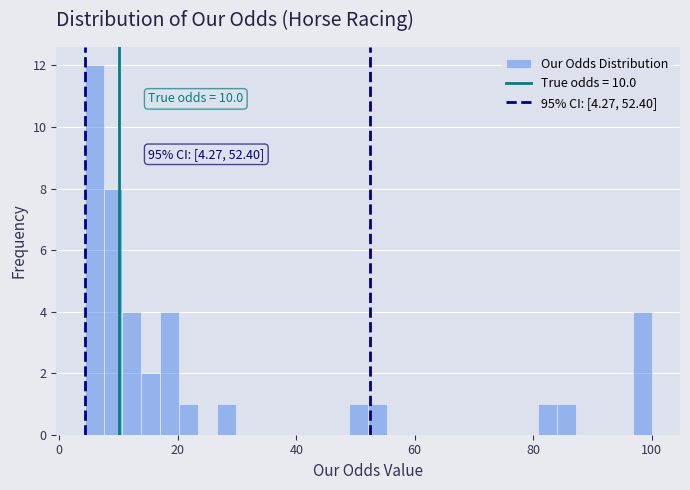

Read against the x-axis, roughly where is the centre of the tallest bar?

6